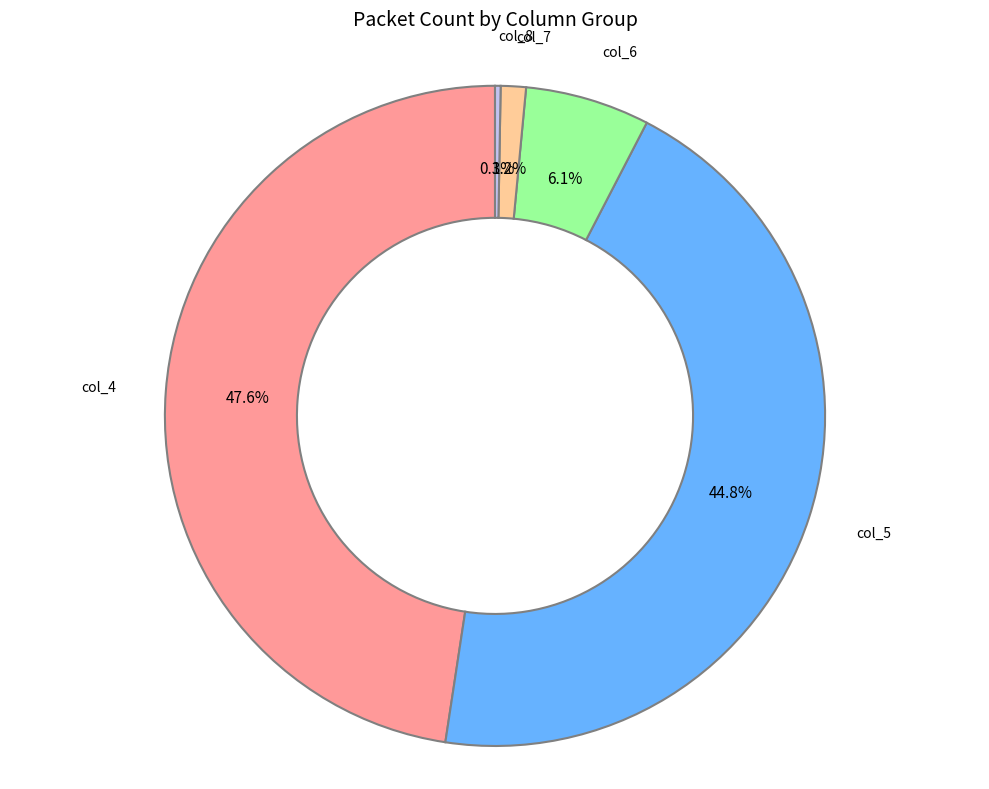

What is the total percentage of col_7 and col_4?

48.8%